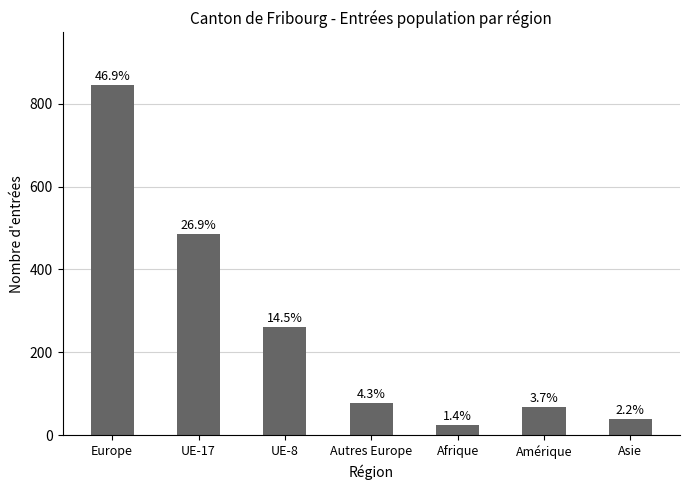

Are the bars horizontal?

No